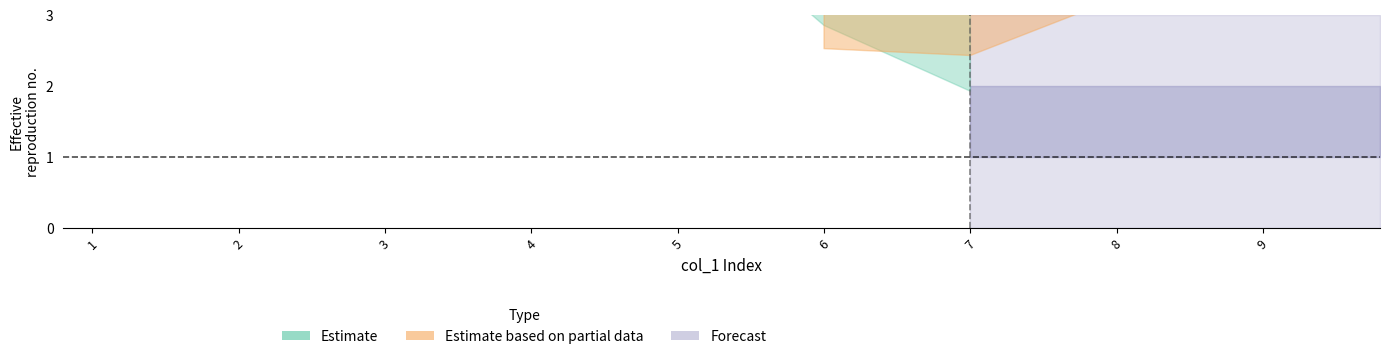

Which has a higher value, 4 or 3?

3